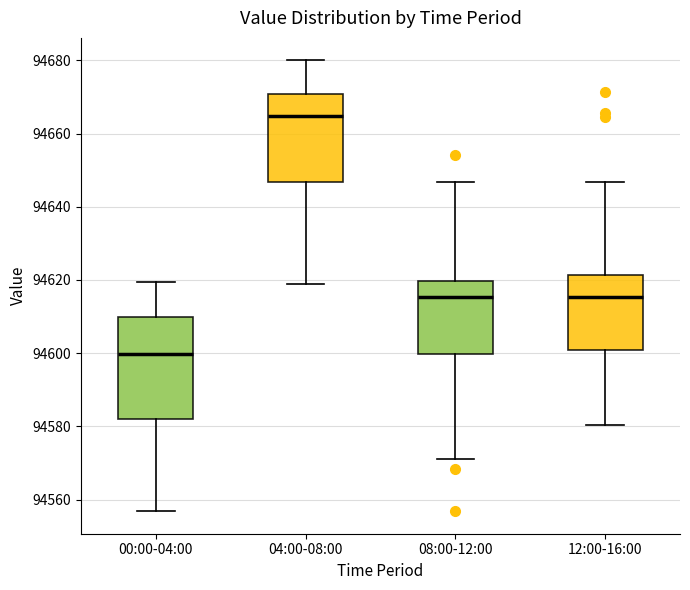

Where is the upper edge of the box for 04:00-08:00 on the y-axis? The values are not printed on the chart, so give them approximately, as read against the axis.

94670